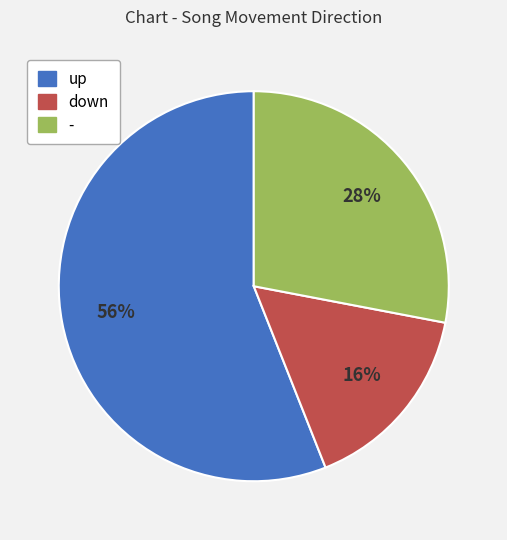

Does down represent more than half of the total?

No